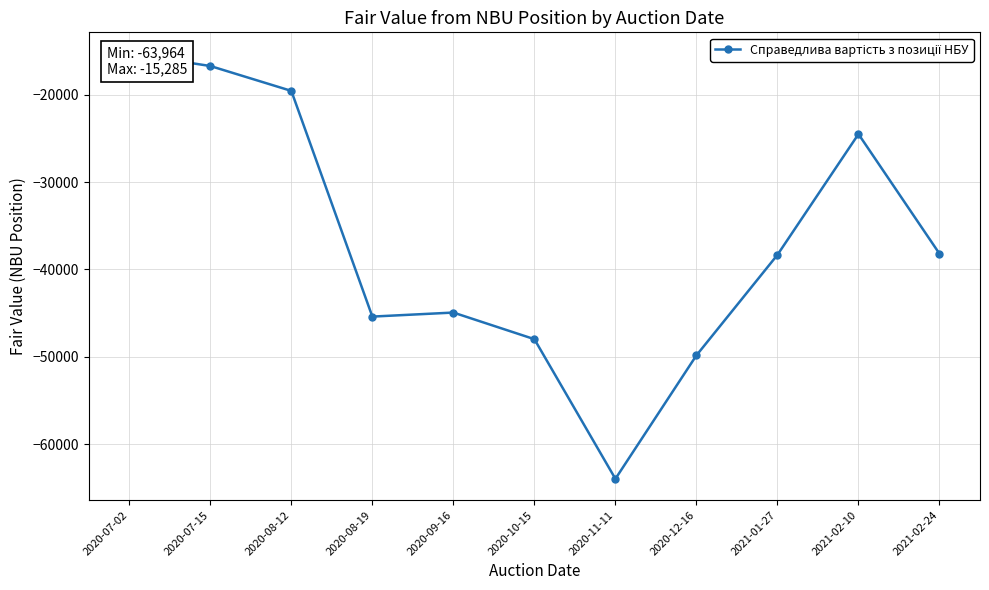

What is the sum of the values at 2021-01-27 and 2020-07-15?

-55030.0